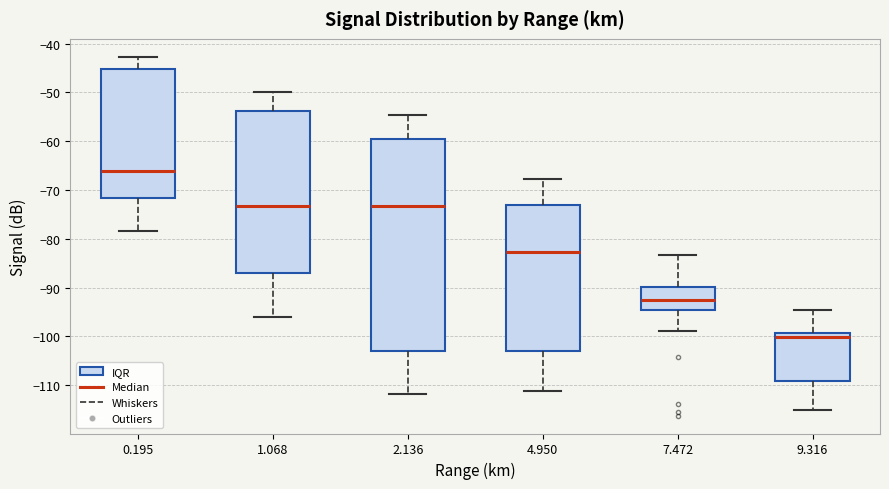

Reading left to right, read every box against the y-axis: the position of its median line, the range the box covers, and the ends of its whiskers. The values are not printed on the chart, so give them approximately, as read against the axis.

0.195: median -66, box -72 to -45, whiskers -78 to -43
1.068: median -73, box -87 to -54, whiskers -96 to -50
2.136: median -73, box -103 to -60, whiskers -112 to -55
4.950: median -83, box -103 to -73, whiskers -111 to -68
7.472: median -92, box -95 to -90, whiskers -99 to -83
9.316: median -100, box -109 to -99, whiskers -115 to -94